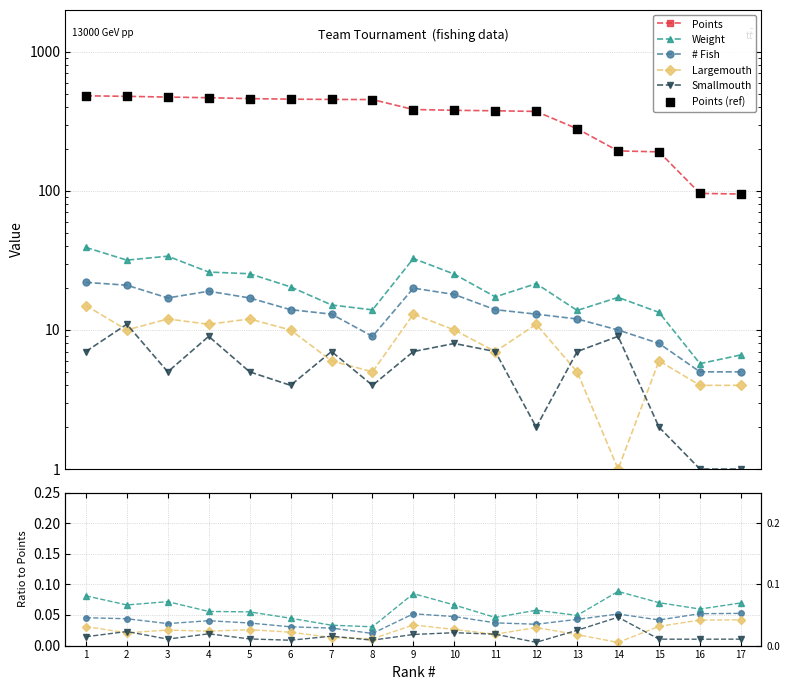

Which series has the largest Y range (max minus min)?

Points